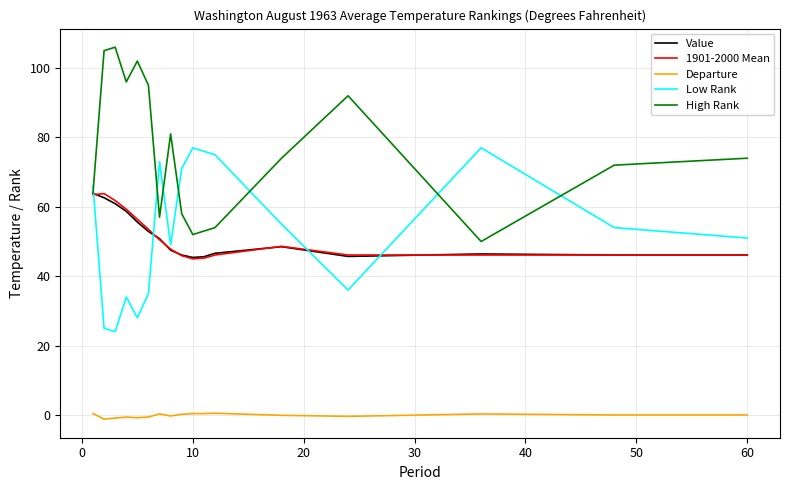

True or false: Low Rank and Departure intersect in this chart.

False